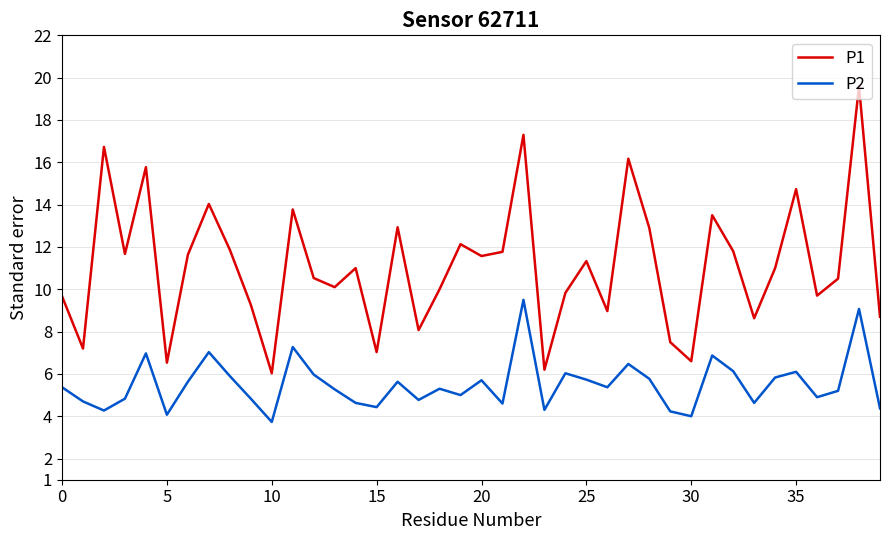

Which series has the widest spread of values?

P1